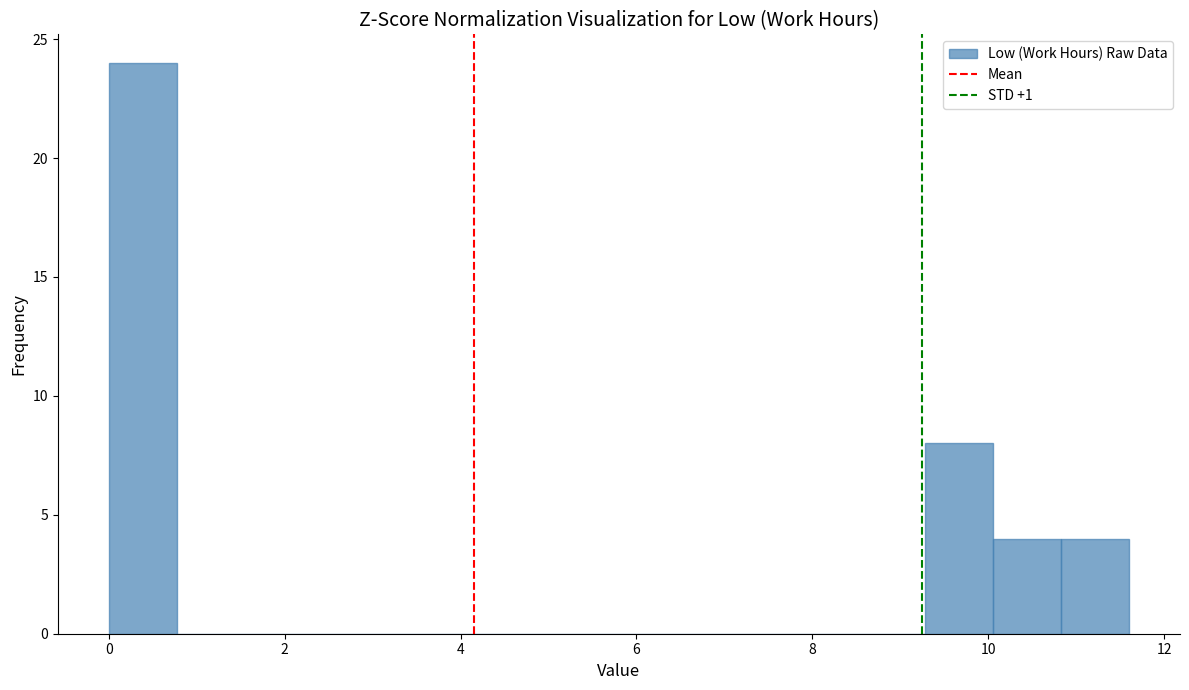

Read against the x-axis, roughly where is the centre of the tallest bar?

0.4